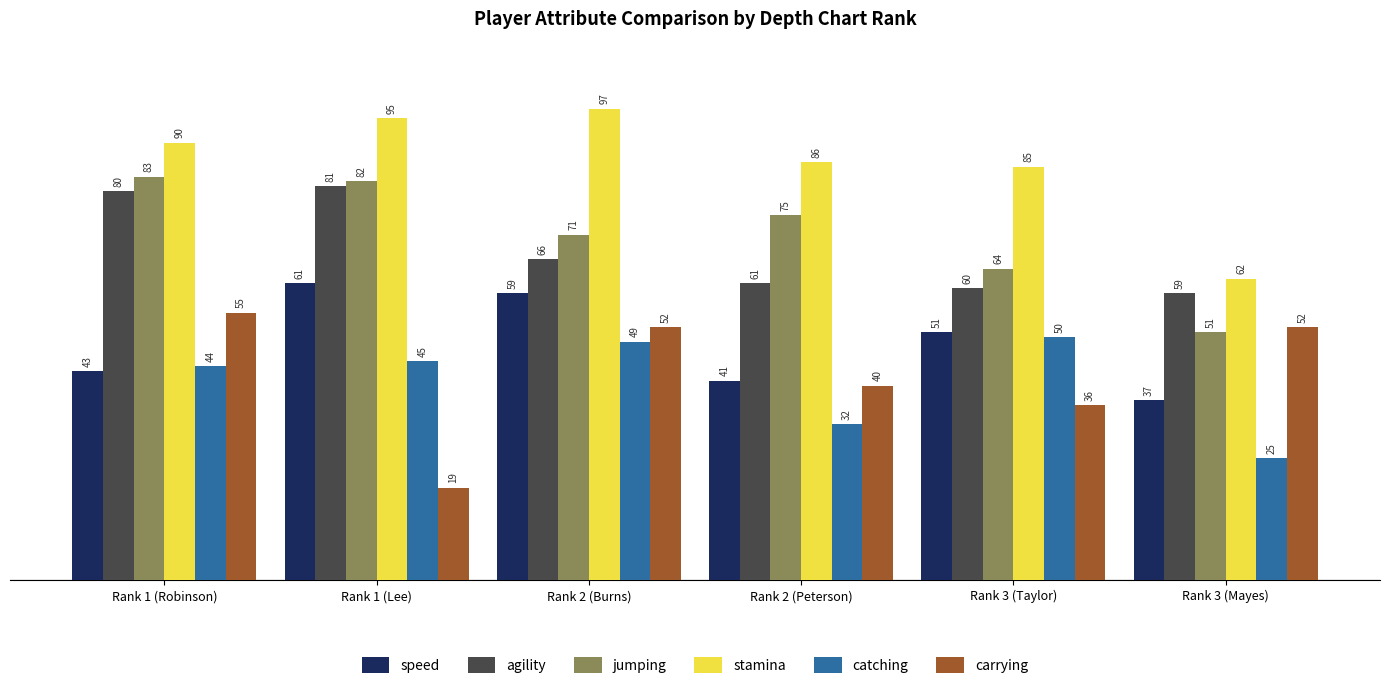

Count the number of categories in the chart.

6